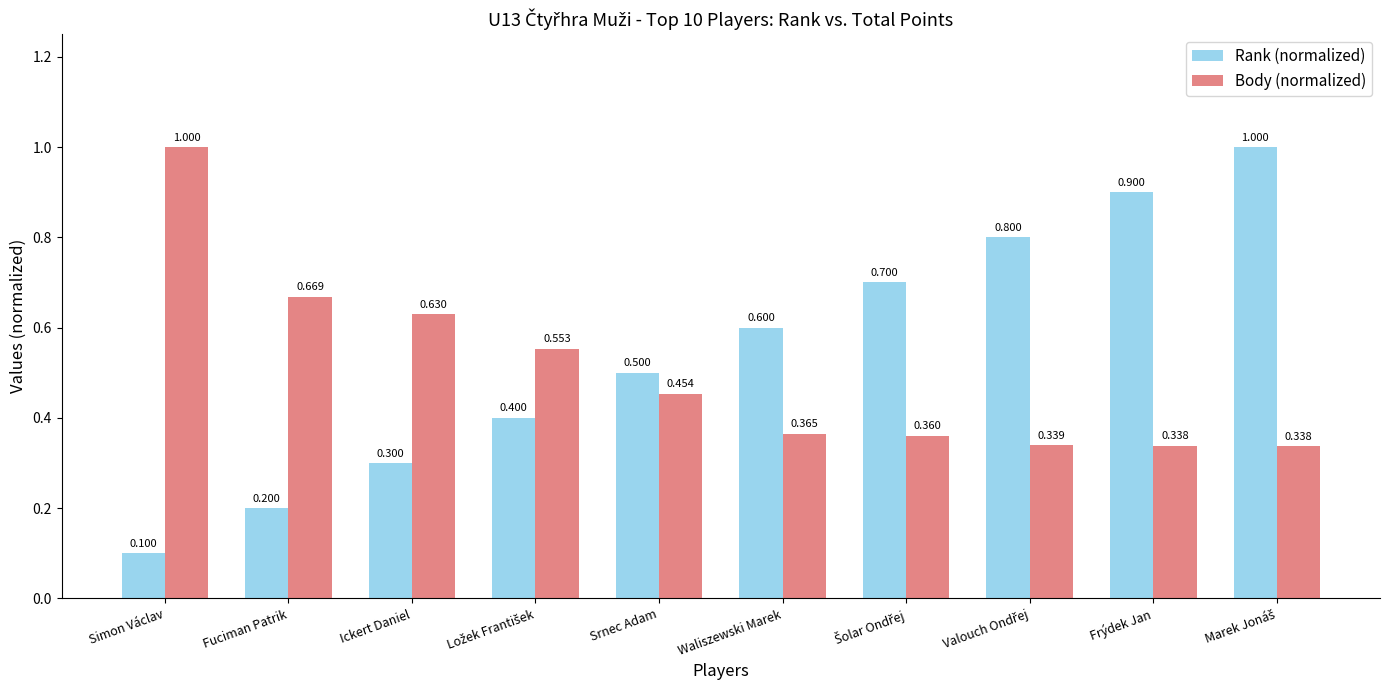

Count the Rank (normalized) values in the range 0 to 1.

10